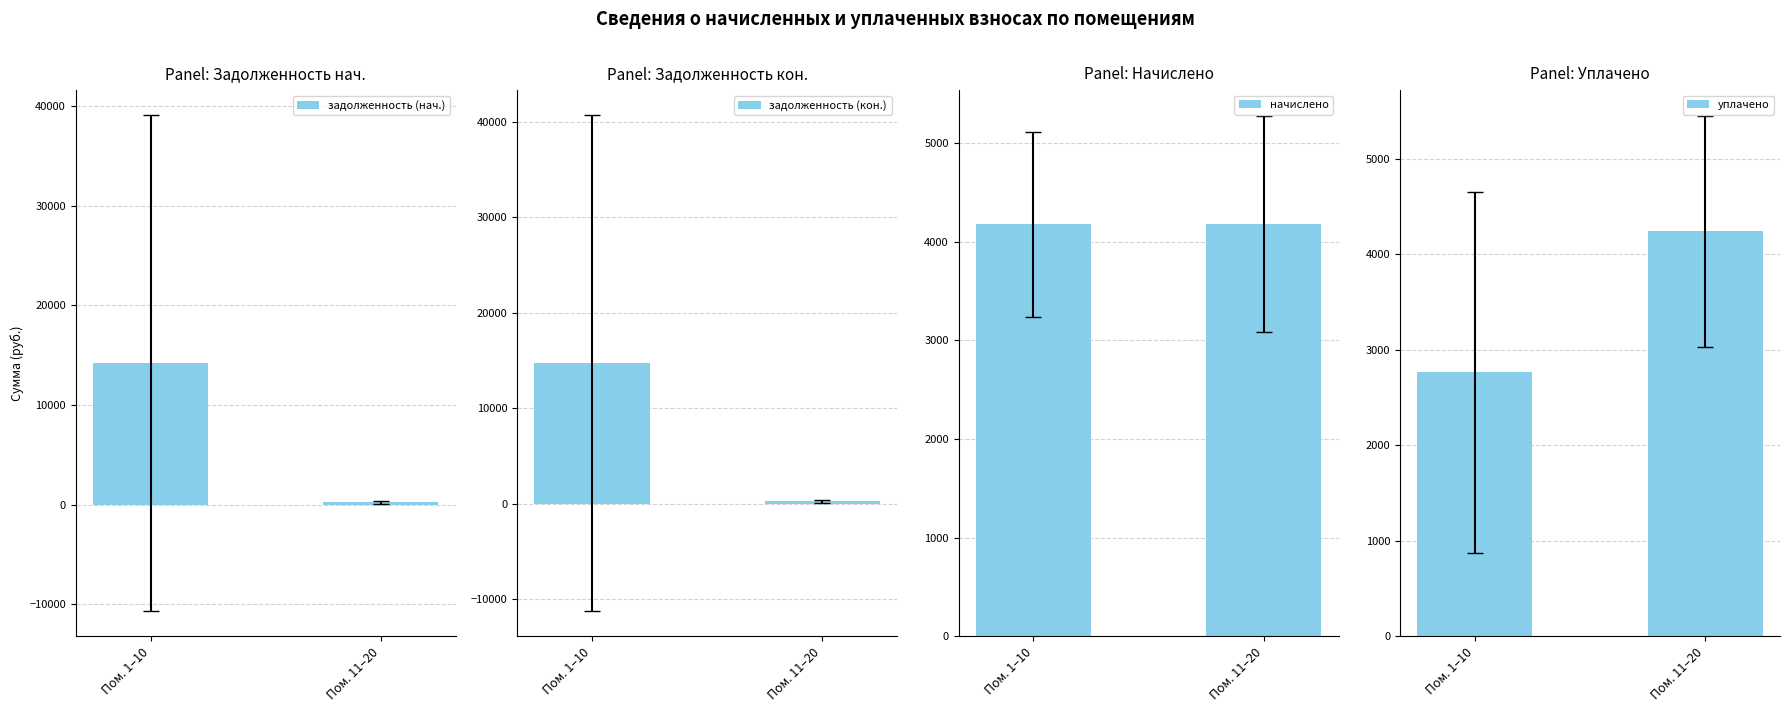

Read the задолженность (кон.) value at Пом. 1–10.

14717.8